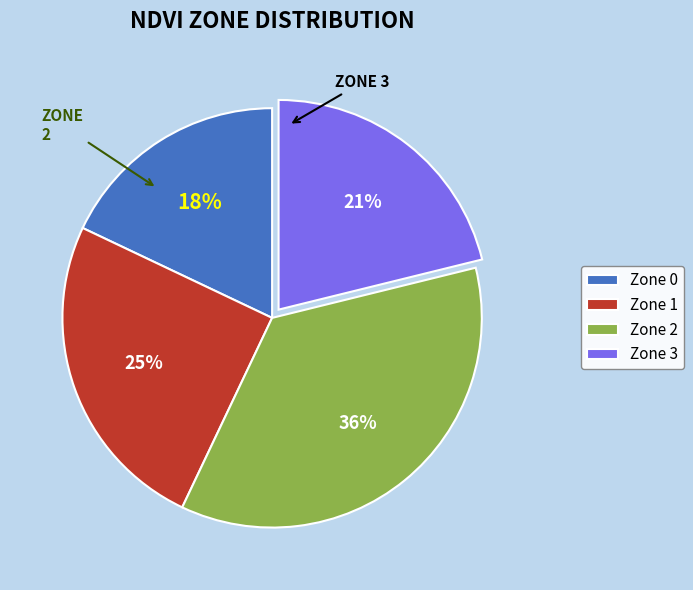

Is the sum of Zone 0 and Zone 1 greater than half?

No